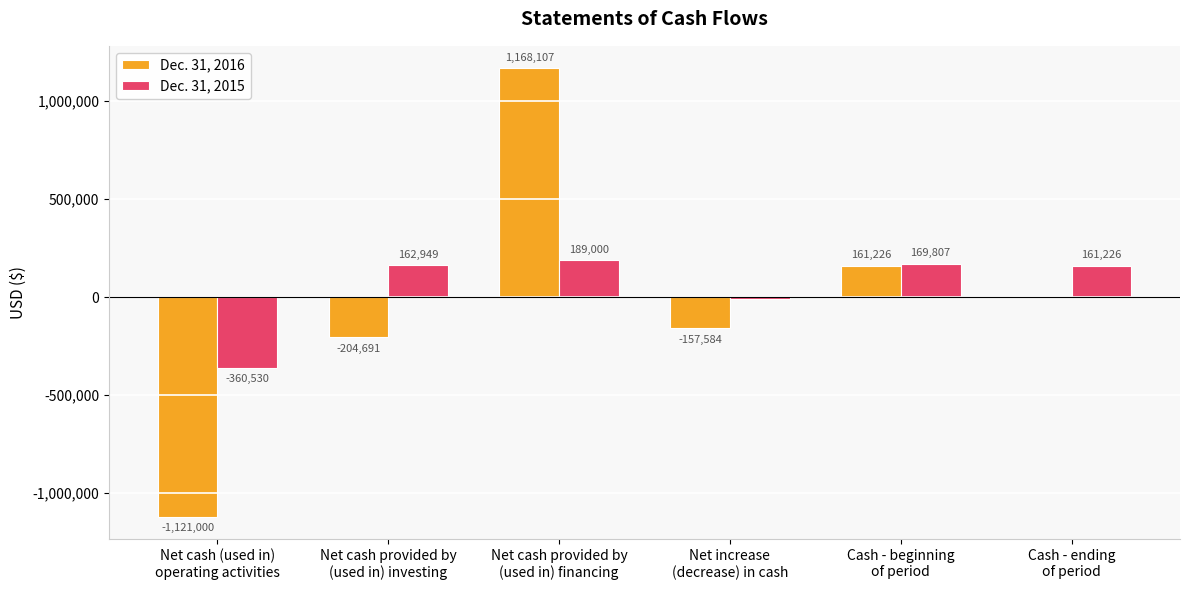

True or false: Dec. 31, 2016 has a value of 737086 at Net cash provided by
(used in) financing.

False